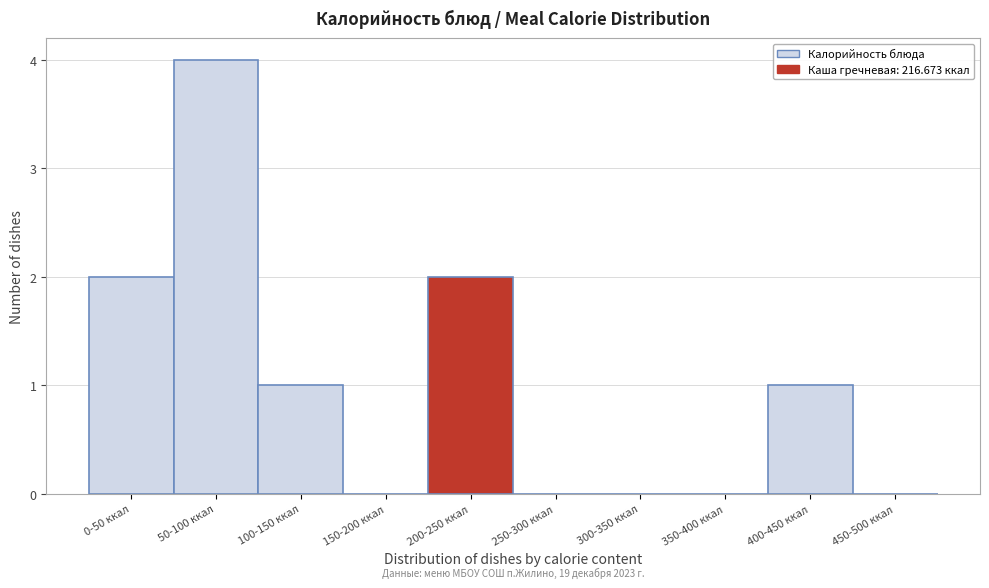

Reading right to left, extract all data points from this chart.

450-500 ккал=0	400-450 ккал=1	350-400 ккал=0	300-350 ккал=0	250-300 ккал=0	200-250 ккал=2	150-200 ккал=0	100-150 ккал=1	50-100 ккал=4	0-50 ккал=2